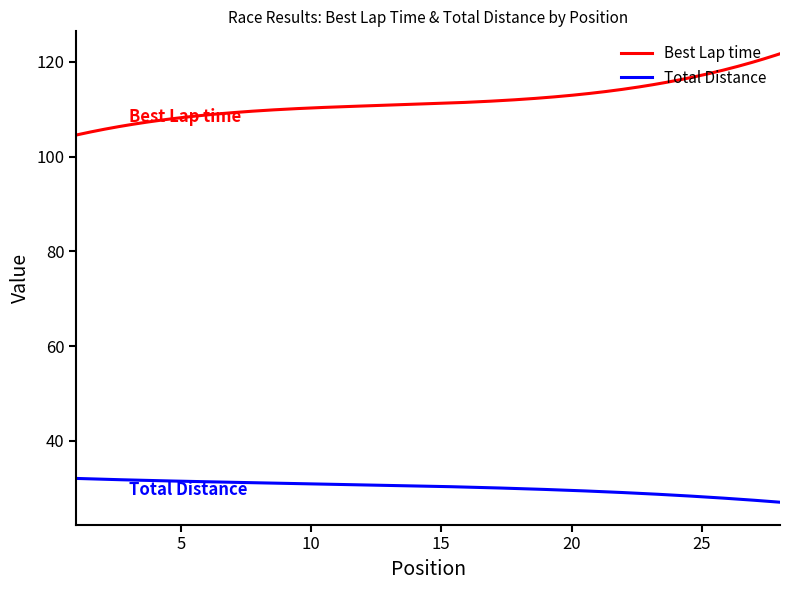

True or false: Total Distance and Best Lap time intersect in this chart.

False